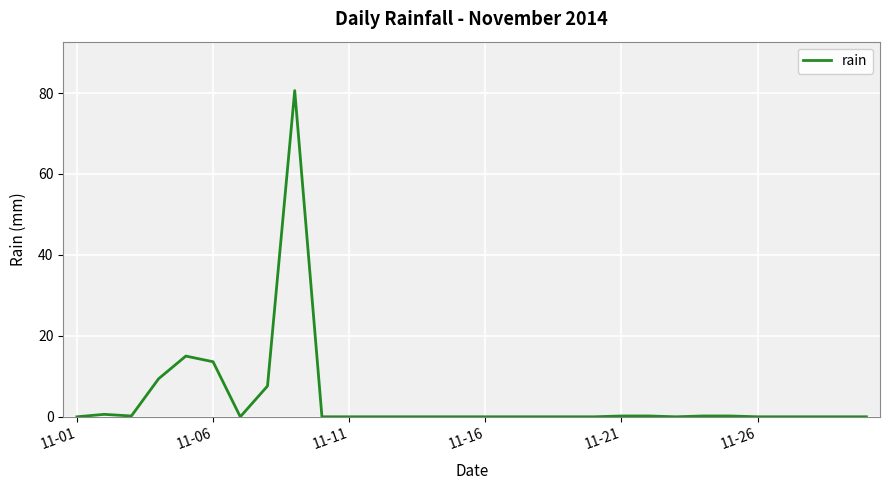

What is the difference between the maximum and minimum values?

80.6